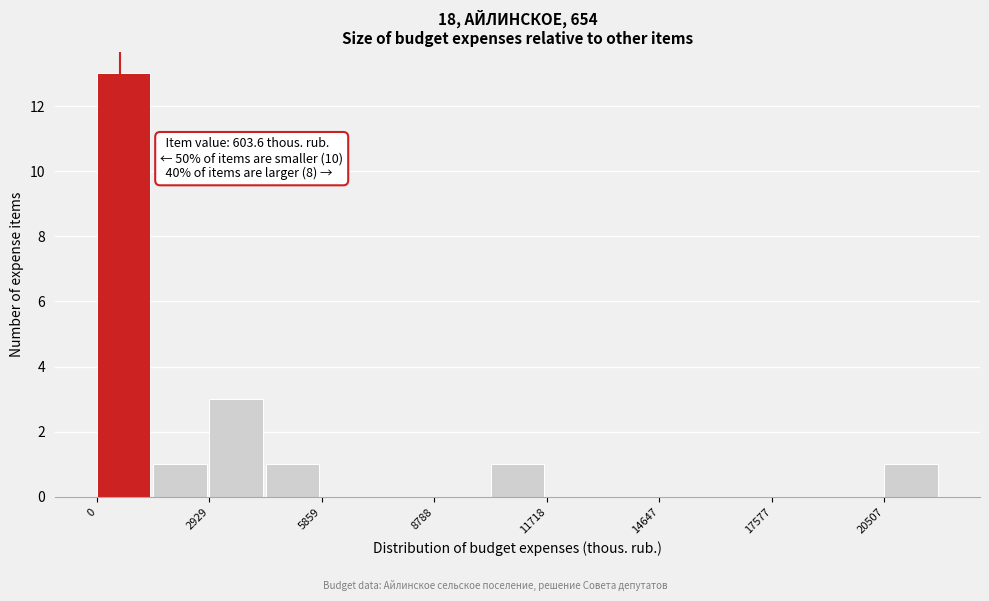

Around what value on the x-axis is the tallest bar? Give the approximate position of its centre, as read against the axis.

500